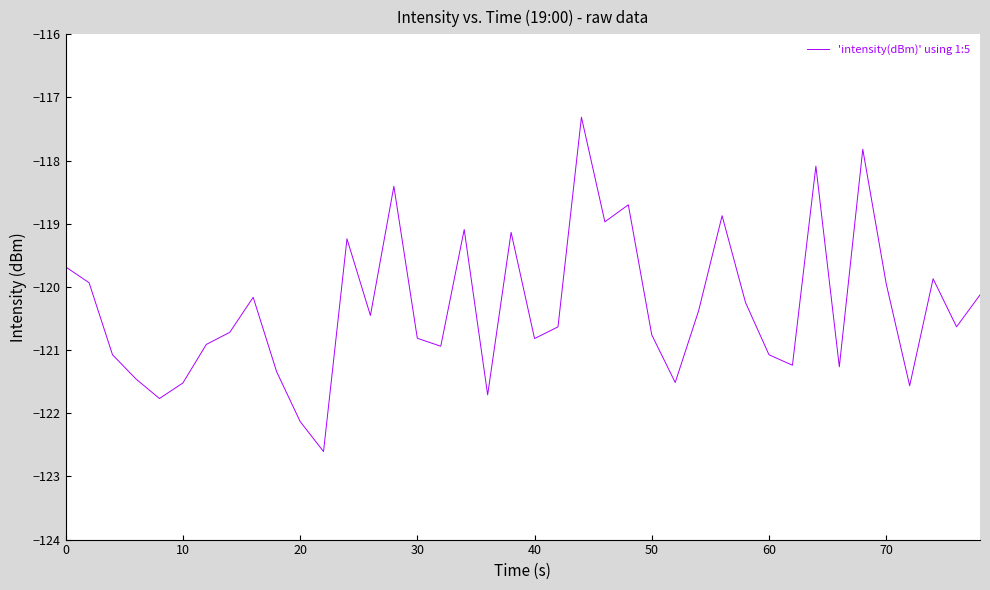

What is the difference between the maximum and minimum values?

5.3